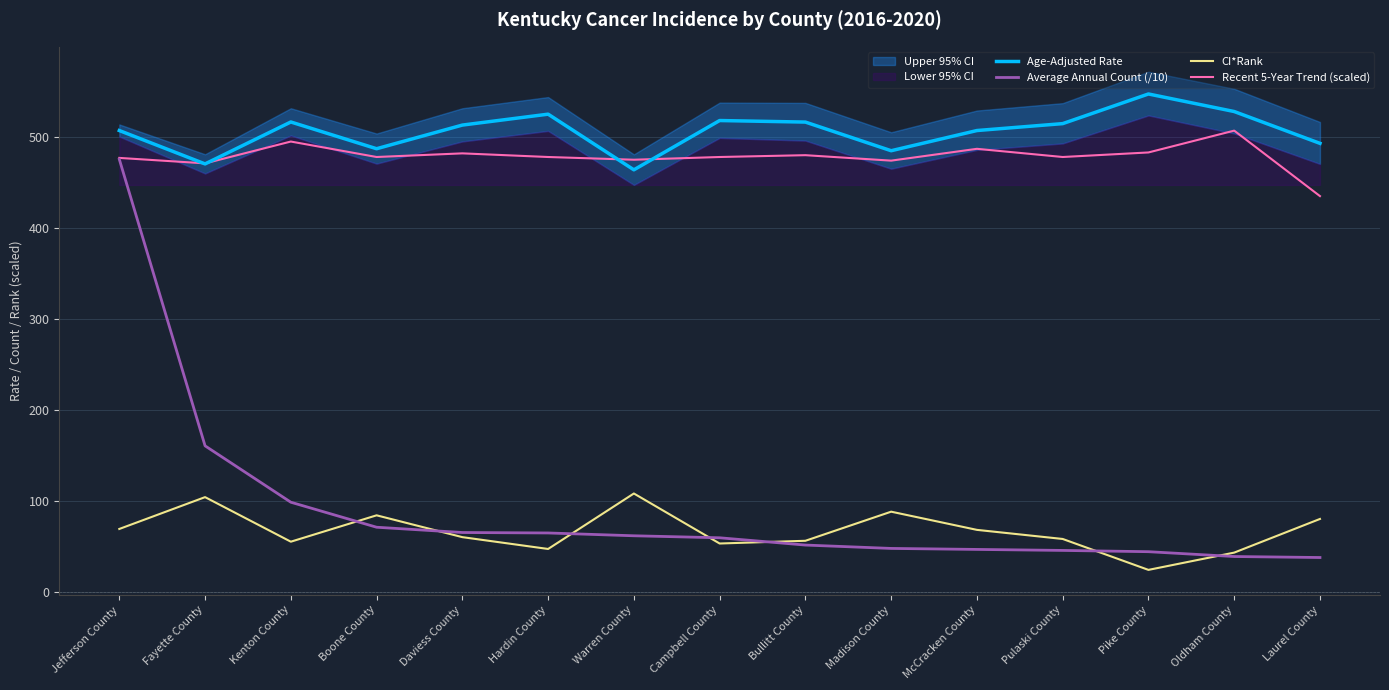

Between Jefferson County and Kenton County, which is larger?

Kenton County